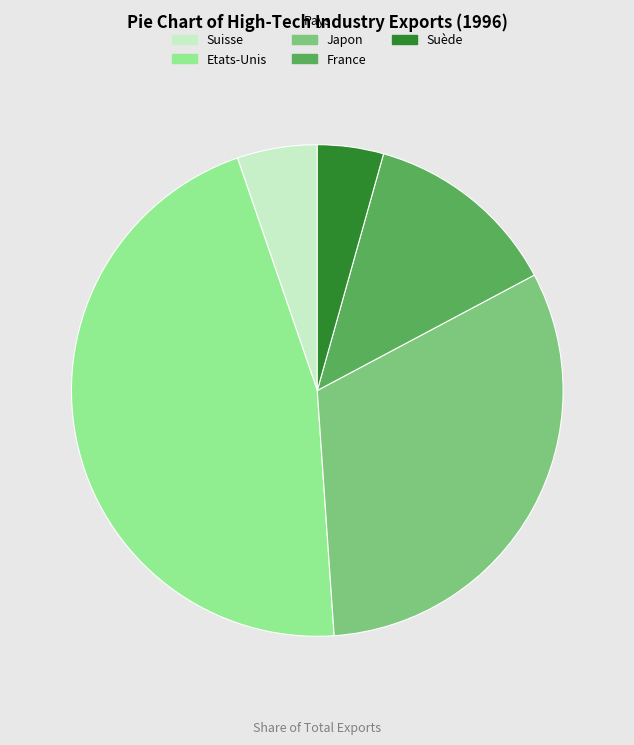

What is the ratio of the value at Etats-Unis to the value at France?

3.6